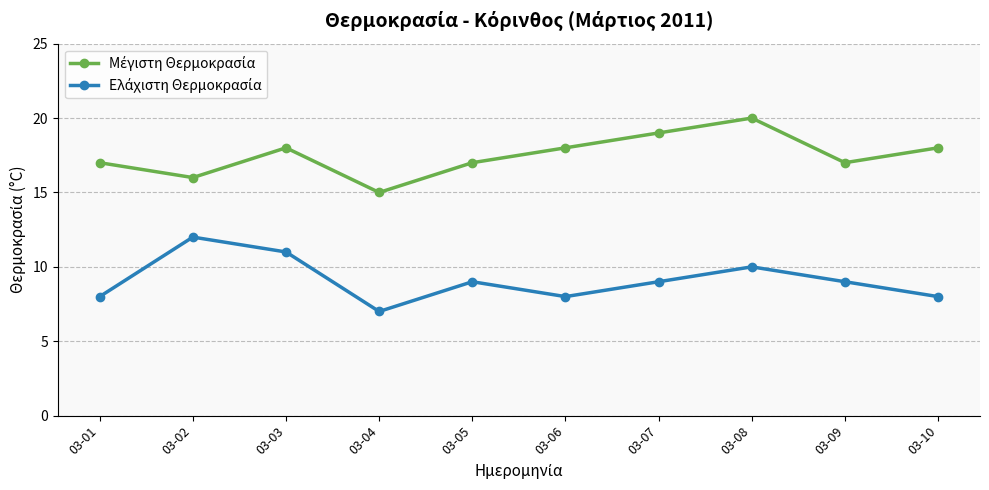

How many series are shown in this chart?

2